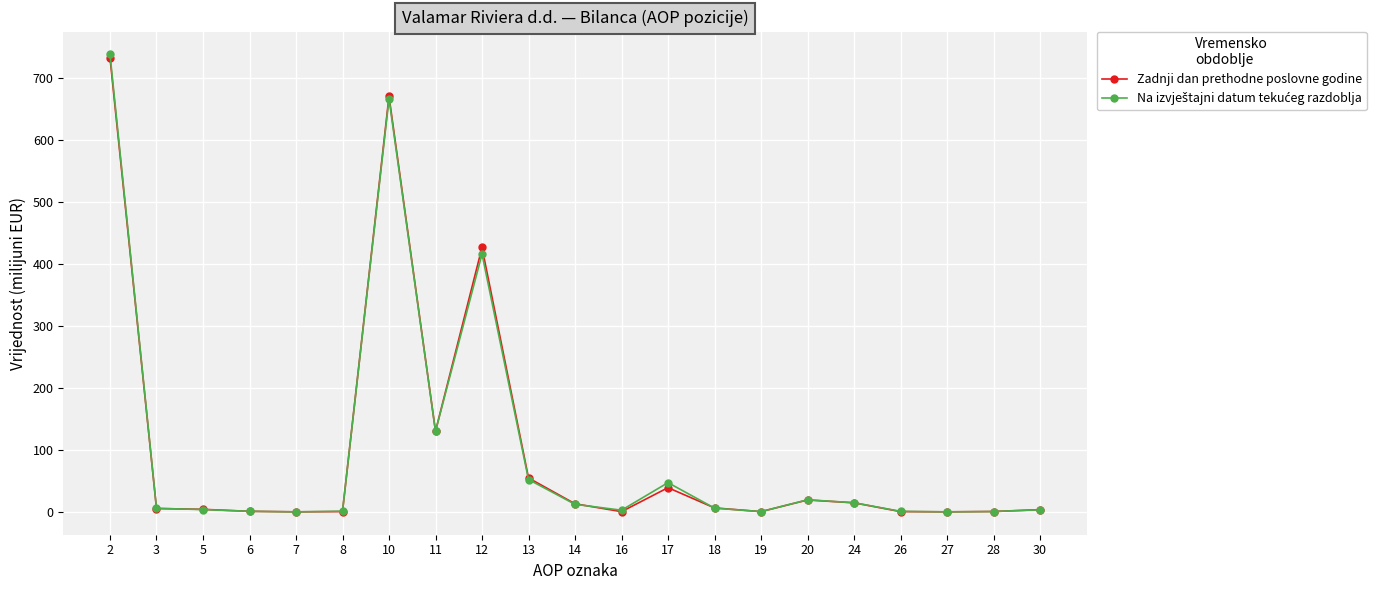

True or false: Zadnji dan prethodne poslovne godine has more than 2 points higher than both neighbors.

True